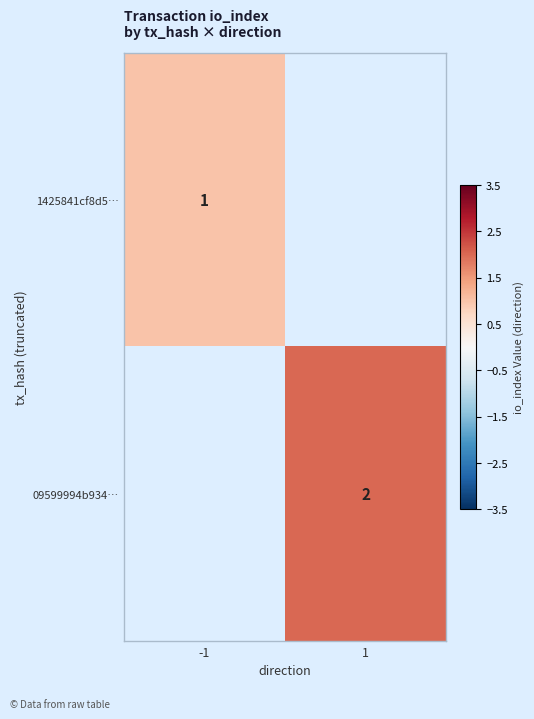

Which category has the lowest value across all series?

-1